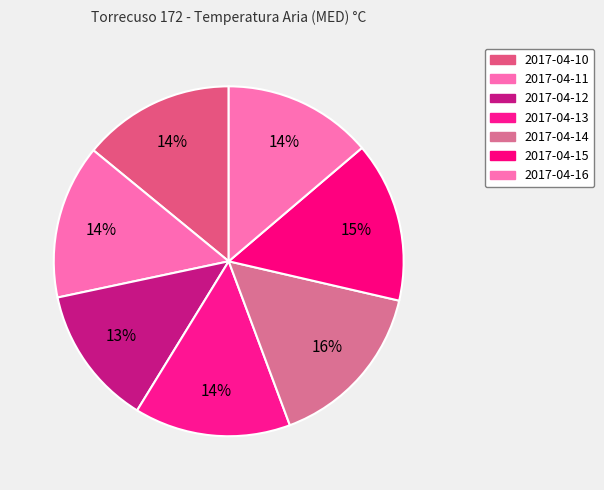

True or false: 2017-04-11 accounts for 21% of the total.

False